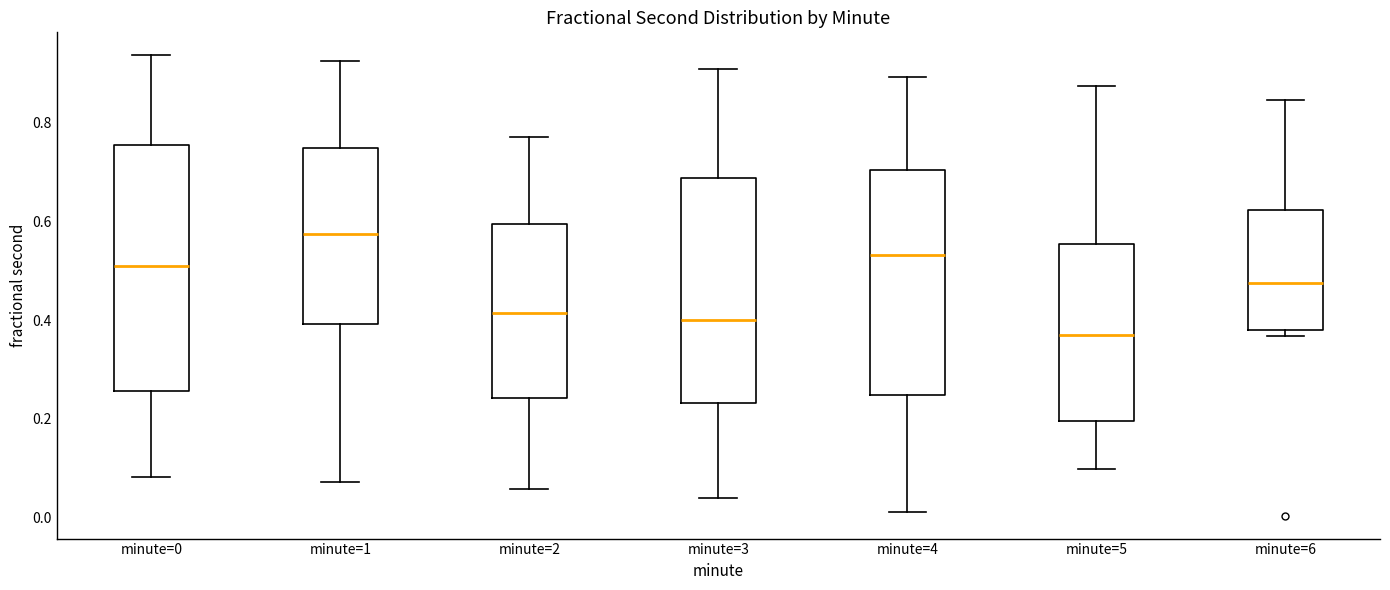

Reading left to right, transcribe this box plot: for each box, give where its median line is, the range the box spans, and where its two whiskers end, as read against the y-axis. The values are not printed on the chart, so give them approximately, as read against the axis.

minute=0: median 0.52, box 0.26 to 0.76, whiskers 0.08 to 0.94
minute=1: median 0.58, box 0.40 to 0.74, whiskers 0.08 to 0.92
minute=2: median 0.42, box 0.24 to 0.60, whiskers 0.06 to 0.78
minute=3: median 0.40, box 0.24 to 0.68, whiskers 0.04 to 0.92
minute=4: median 0.54, box 0.24 to 0.70, whiskers 0.02 to 0.90
minute=5: median 0.36, box 0.20 to 0.56, whiskers 0.10 to 0.88
minute=6: median 0.48, box 0.38 to 0.62, whiskers 0.36 to 0.84